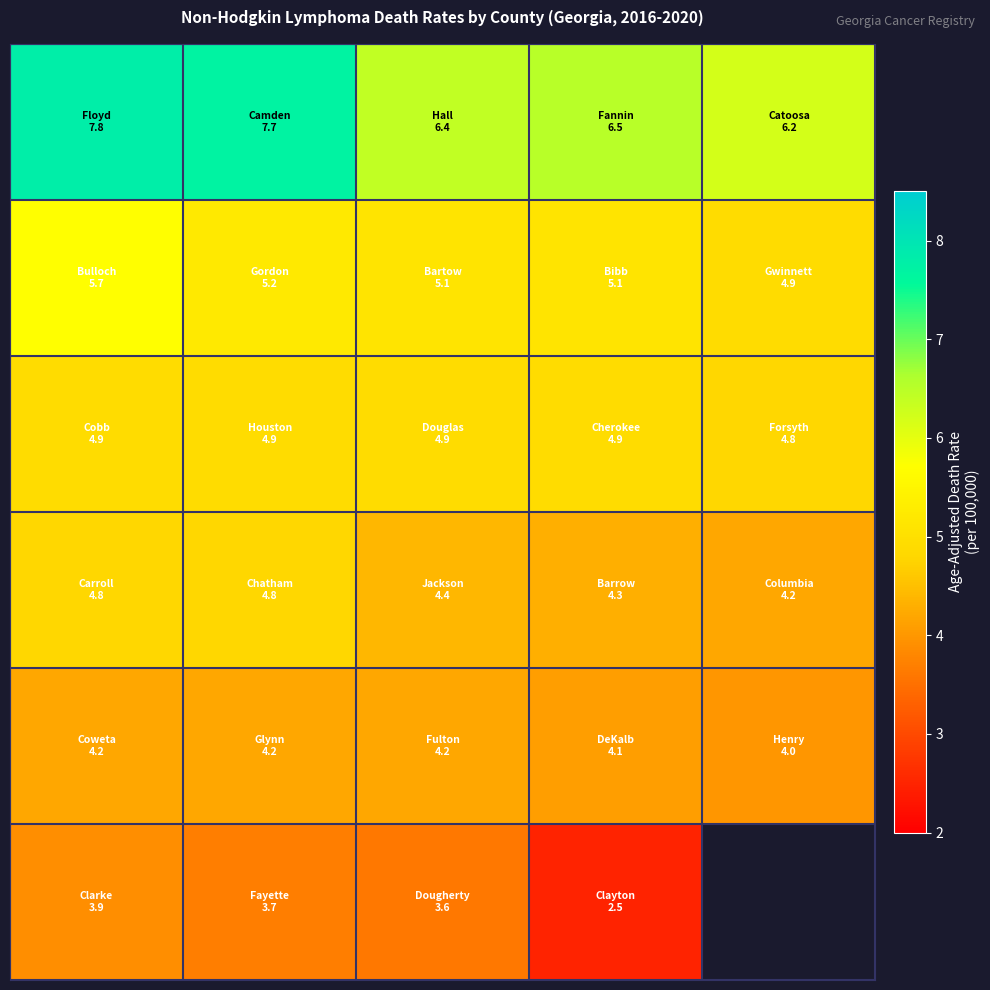

Count the number of categories in the chart.

5